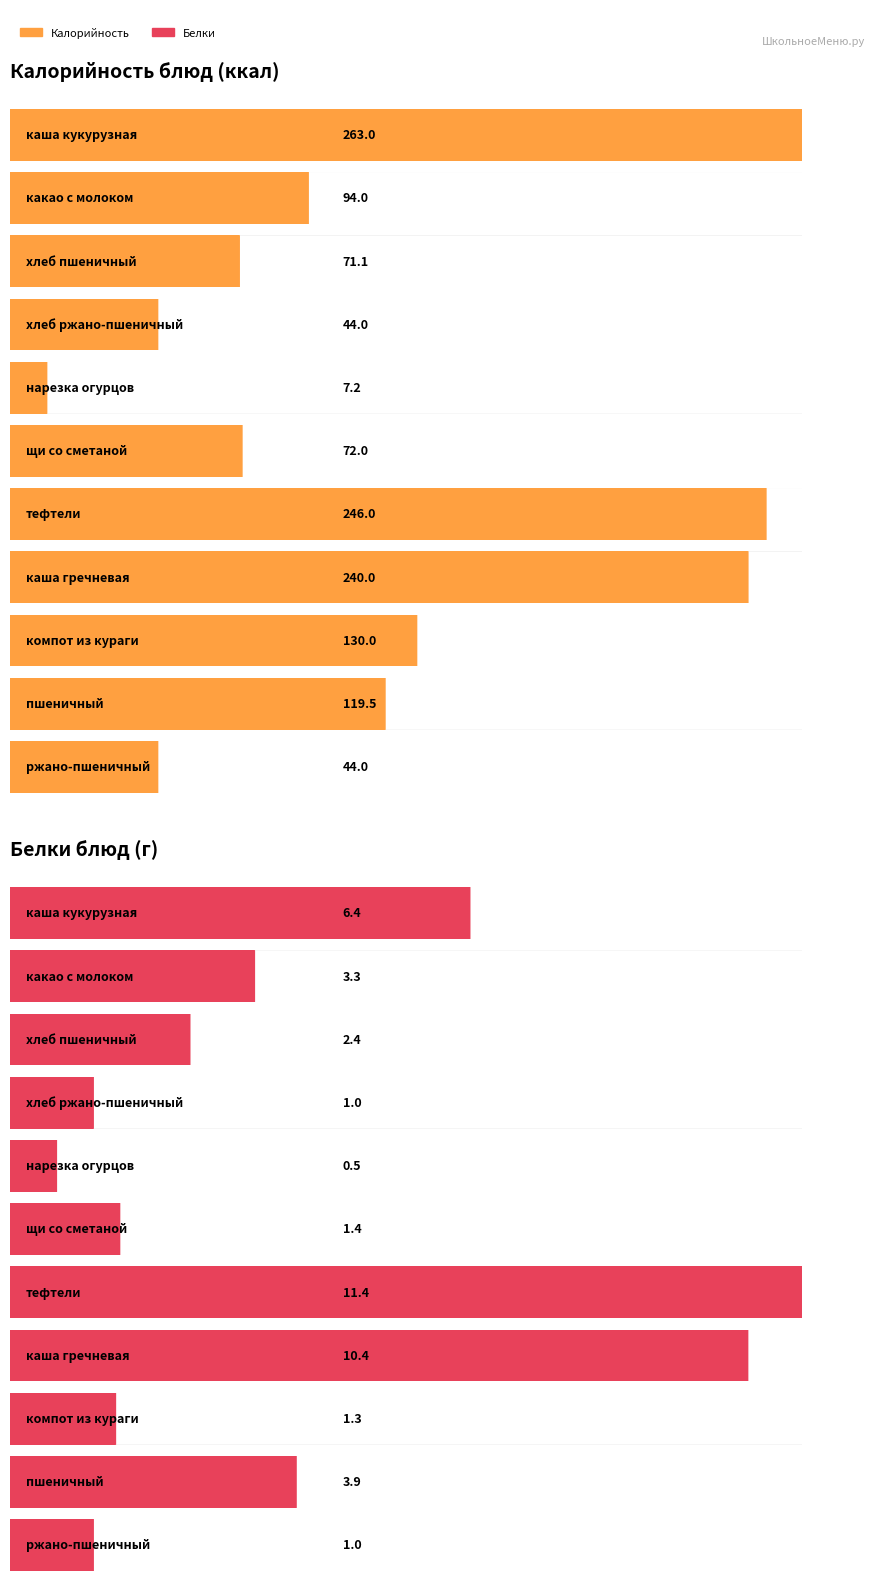

Which category has the highest value across all series?

каша кукурузная